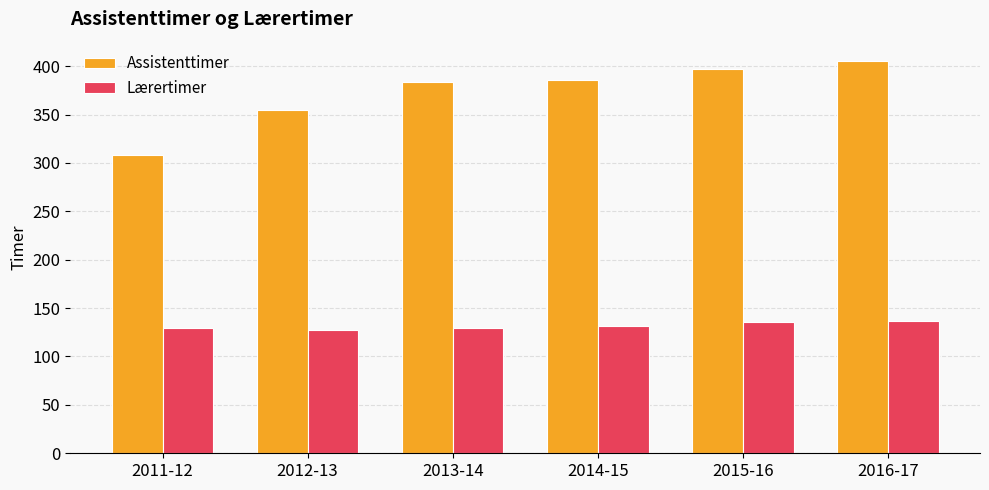

Where is Assistenttimer nearest to the value 356?

2012-13